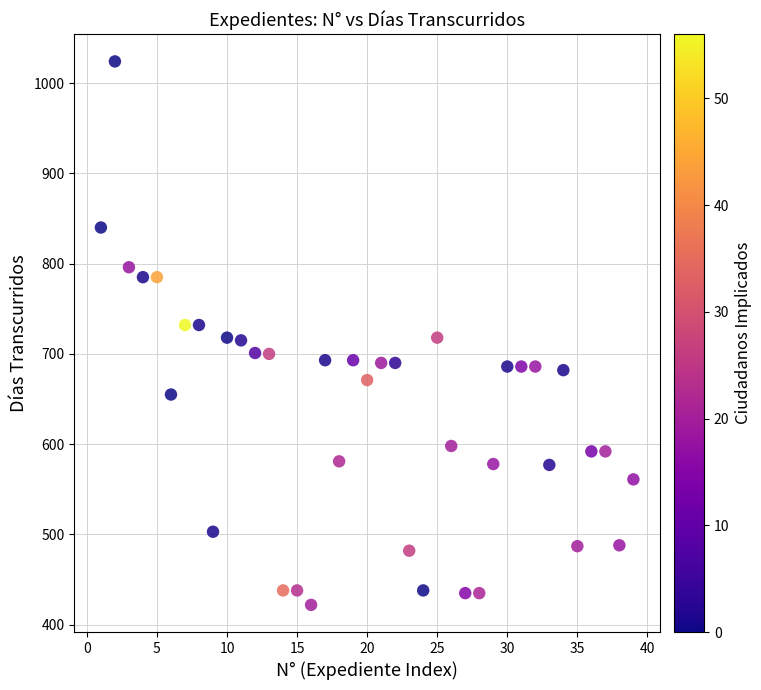

What is the range of Y values (max minus min)?

602